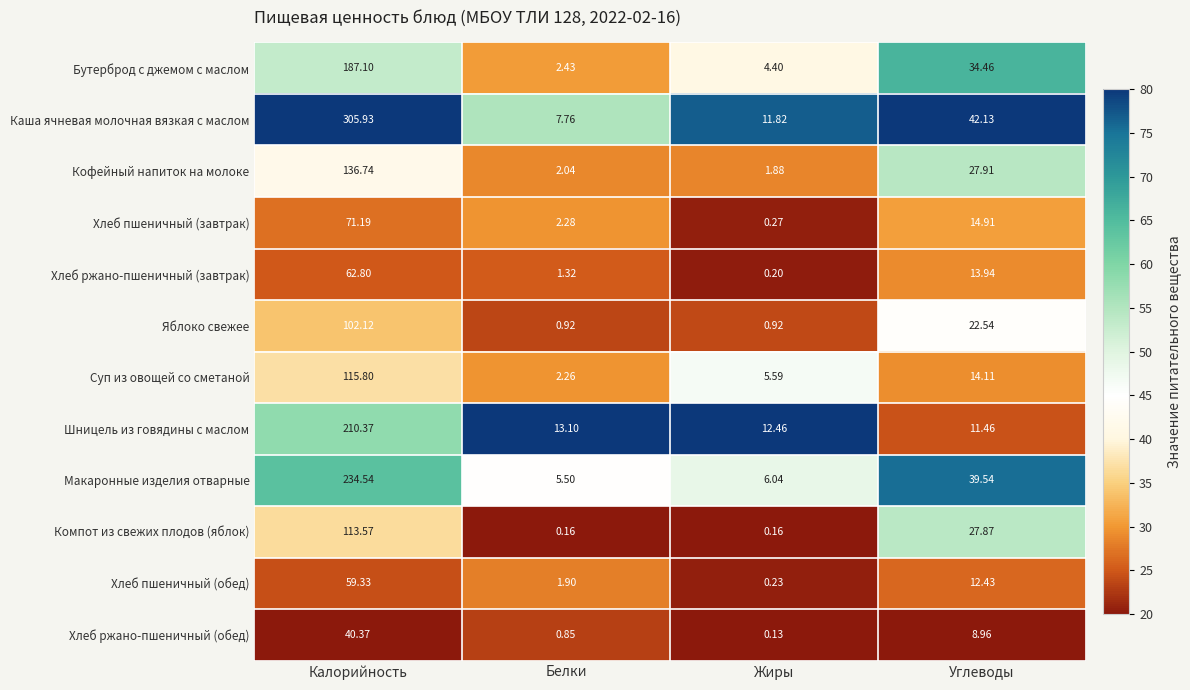

Which series has the largest range (max minus min)?

Каша ячневая молочная вязкая с маслом